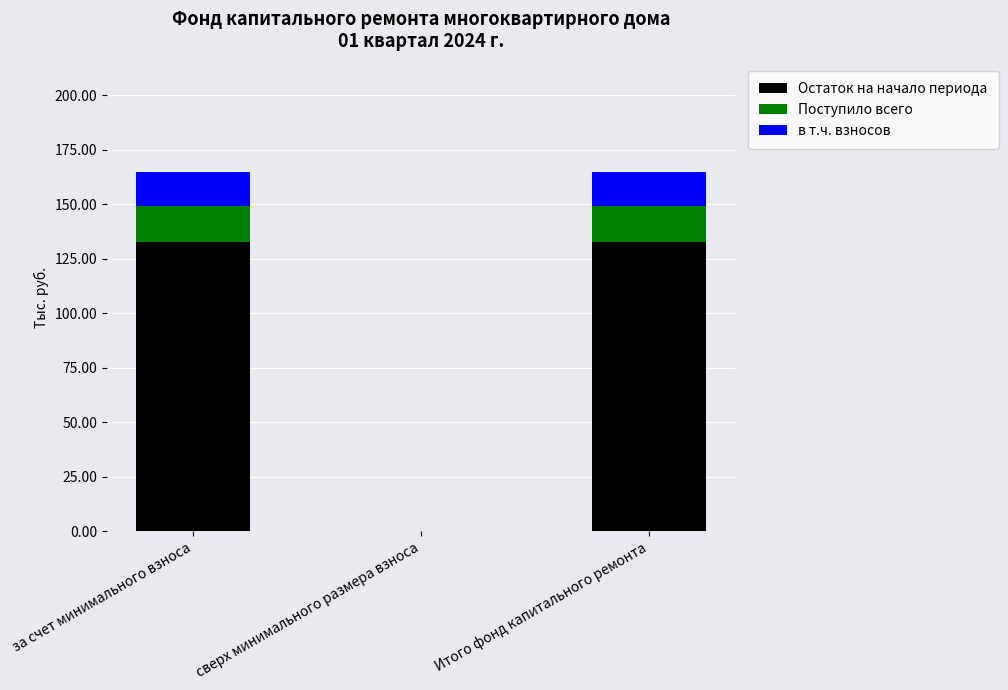

What is the sum of the Остаток на начало периода values at за счет минимального взноса and сверх минимального размера взноса?

132.6